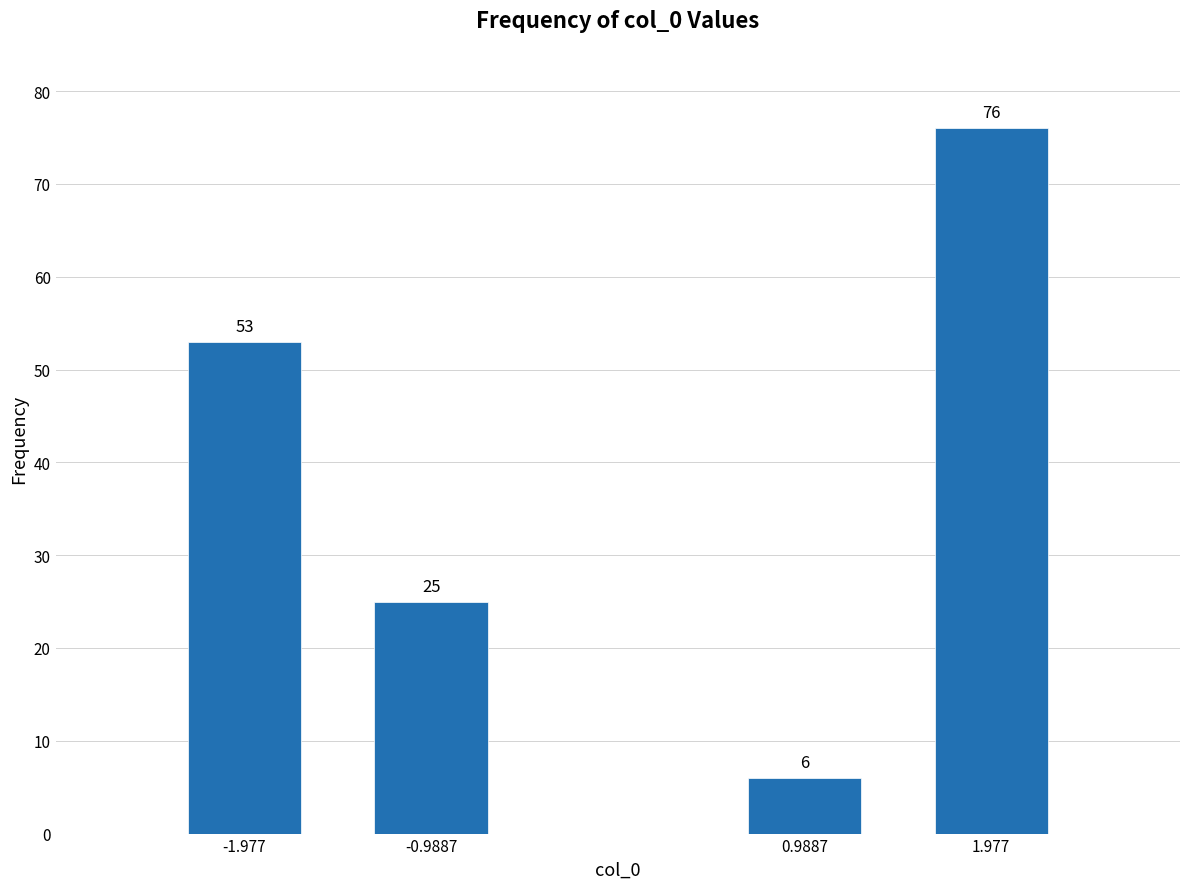

Reading right to left, what are all the values shown in this chart?

76	6	25	53